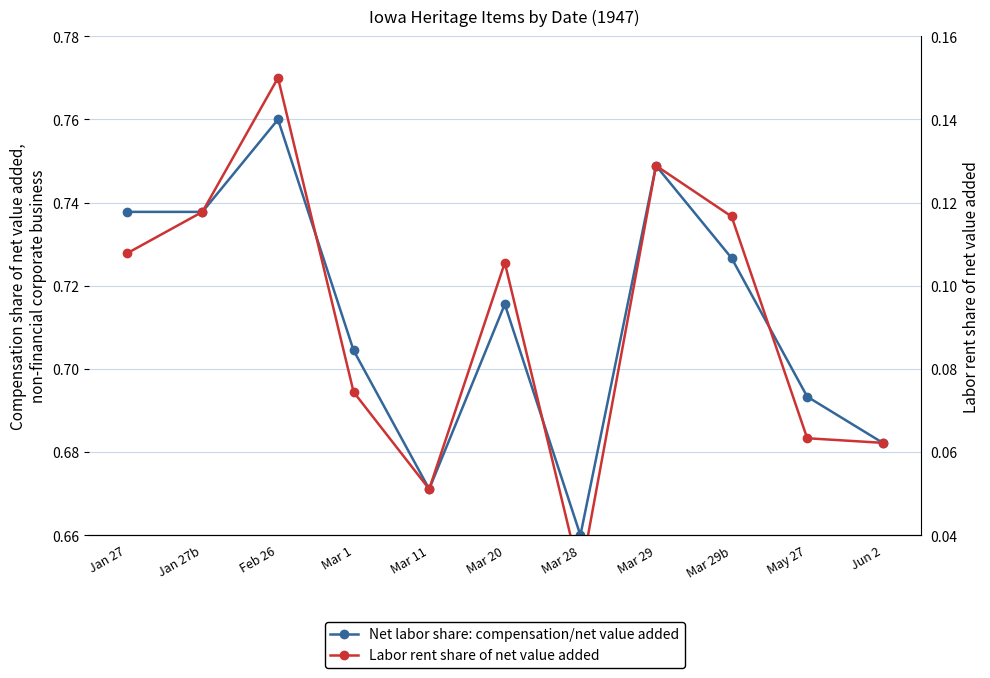

True or false: Net labor share: compensation/net value added has a value of 0.5 at Feb 26.

False